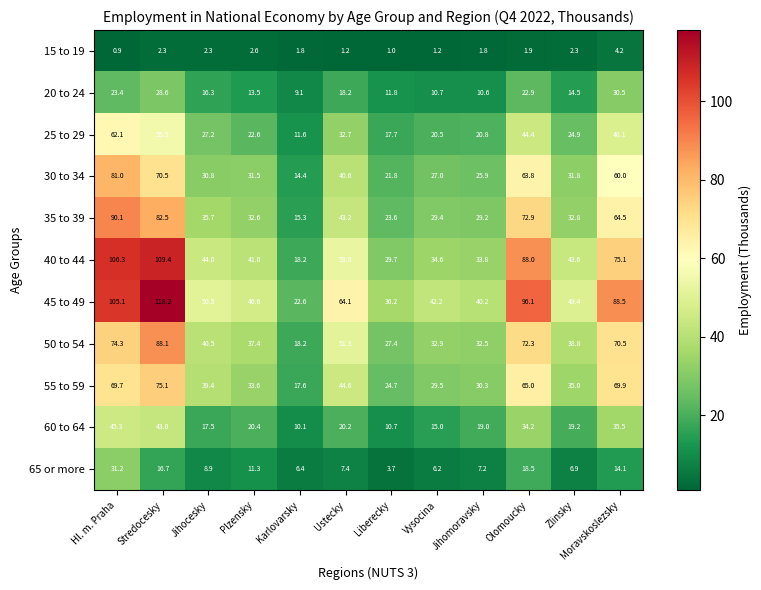

Which series changed the most between Jihocesky and Olomoucky?

45 to 49